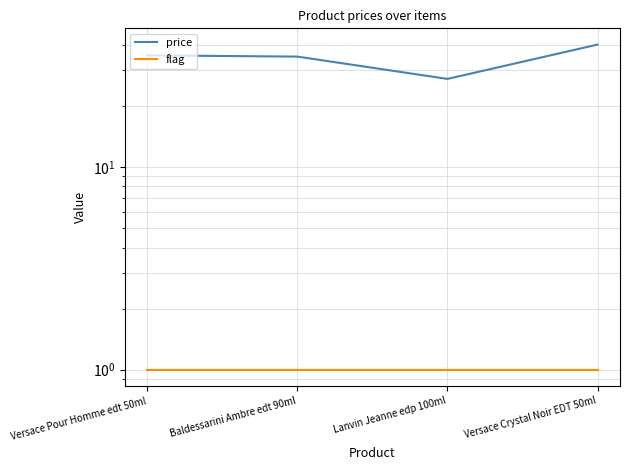

True or false: price has more than 0 interior local peaks.

False